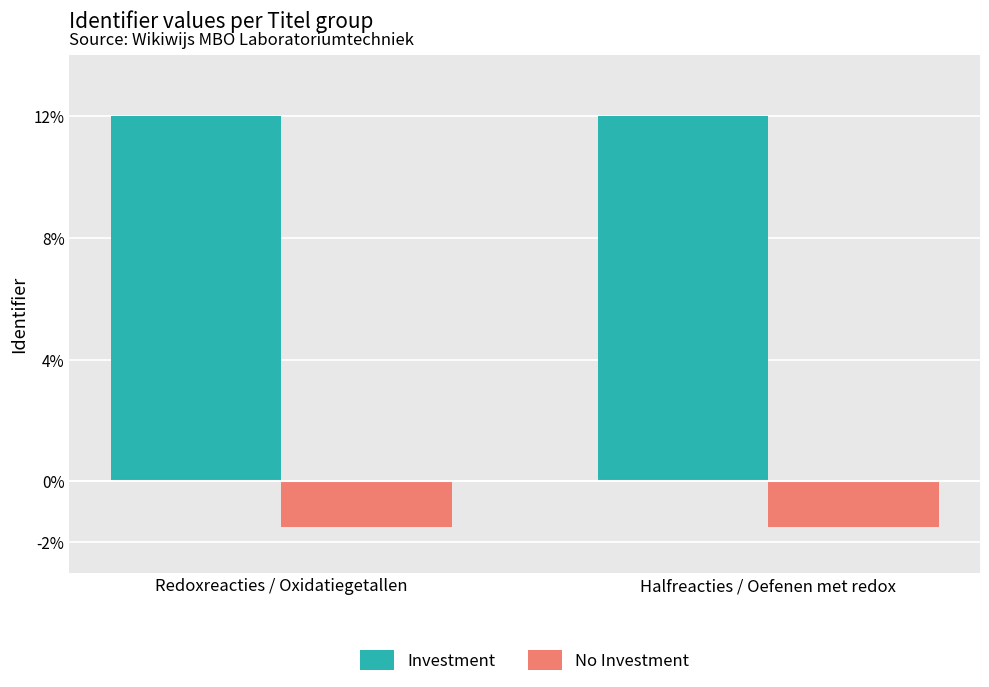

What is the maximum value shown in the chart?

12.0